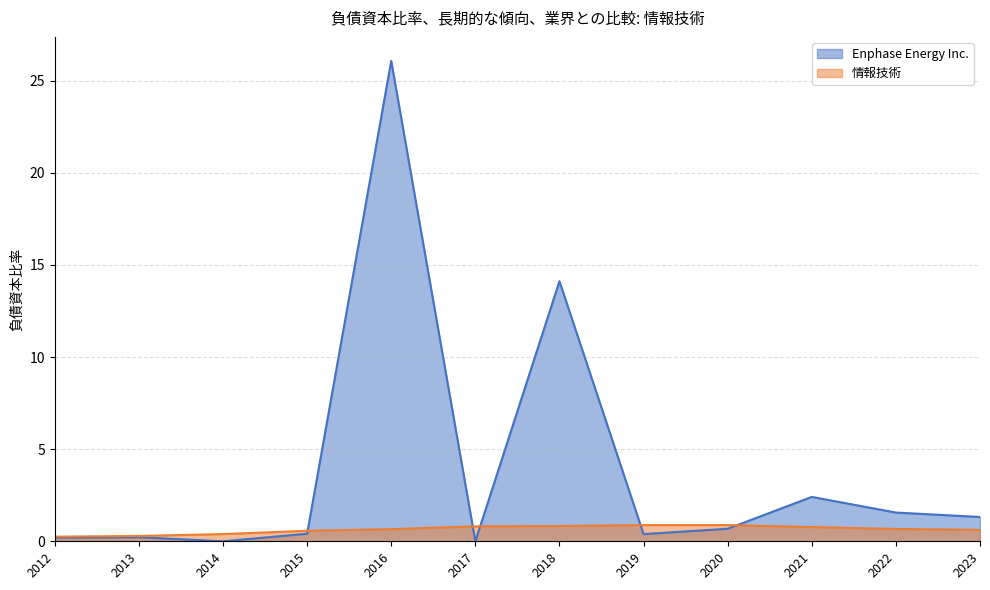

Between 2013 and 2016, which series saw the biggest shift?

Enphase Energy Inc.